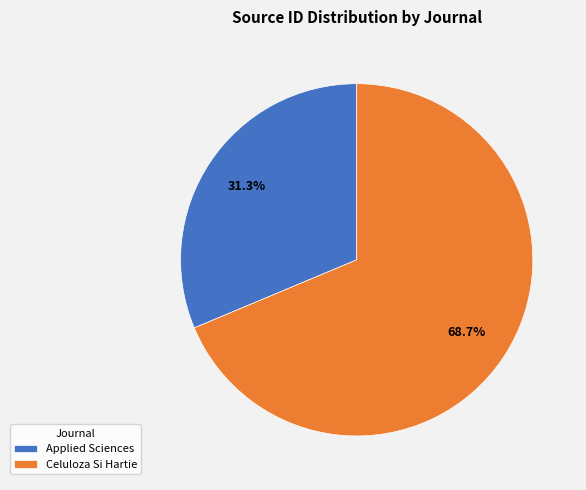

How many segments does this pie chart have?

2